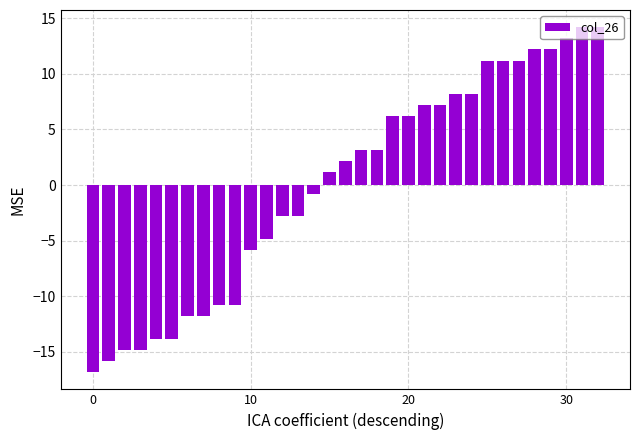

What is the maximum value shown in the chart?

14.2